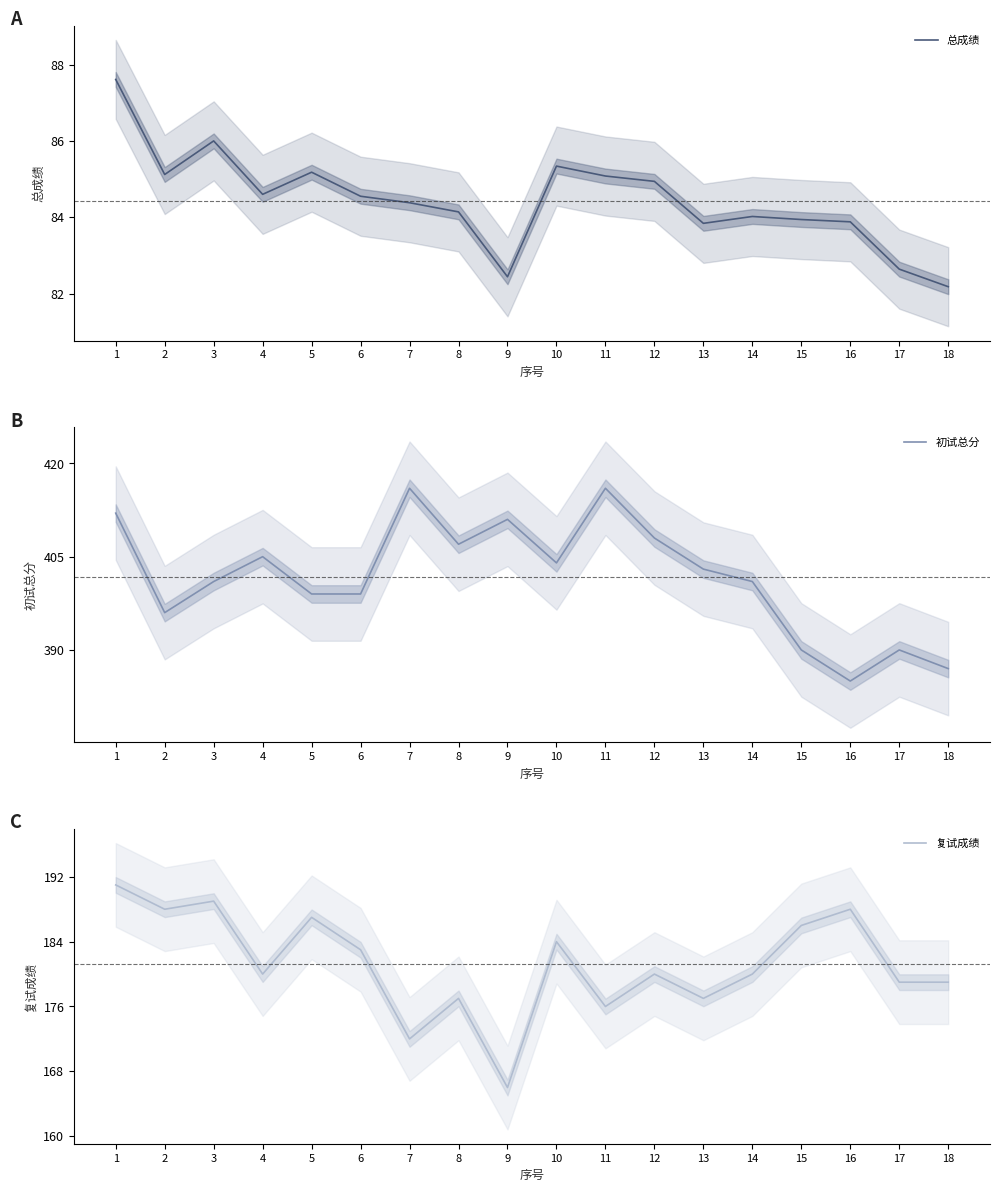

Reading right to left, extract all data points from this chart.

总成绩: 82.2	82.6	83.9	83.9	84.0	83.8	84.9	85.1	85.3	82.4	84.1	84.4	84.5	85.2	84.6	86.0	85.1	87.6
初试总分: 387.0	390.0	385.0	390.0	401.0	403.0	408.0	416.0	404.0	411.0	407.0	416.0	399.0	399.0	405.0	401.0	396.0	412.0
复试成绩: 179.0	179.0	188.0	186.0	180.0	177.0	180.0	176.0	184.0	166.0	177.0	172.0	183.0	187.0	180.0	189.0	188.0	191.0